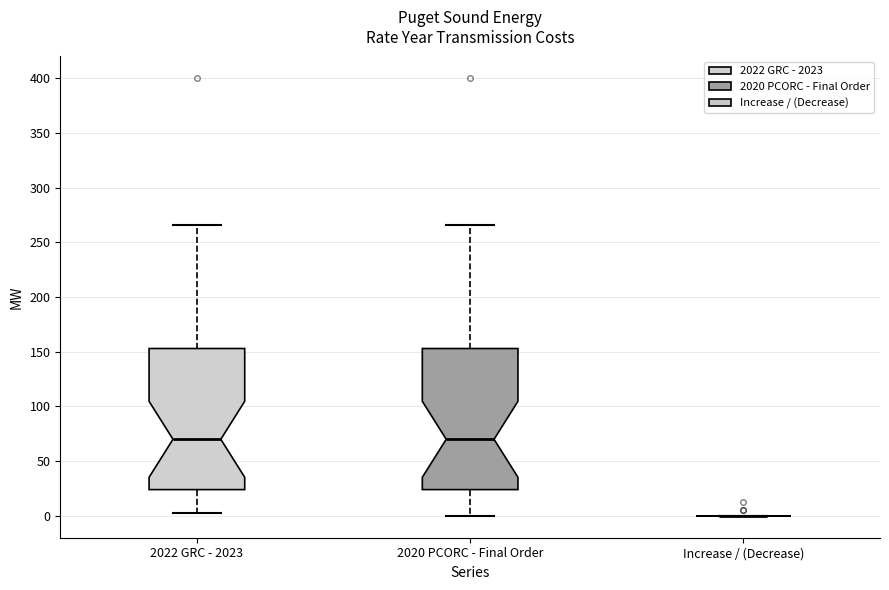

Where is the lower edge of the box for 2020 PCORC - Final Order on the y-axis? The values are not printed on the chart, so give them approximately, as read against the axis.

25